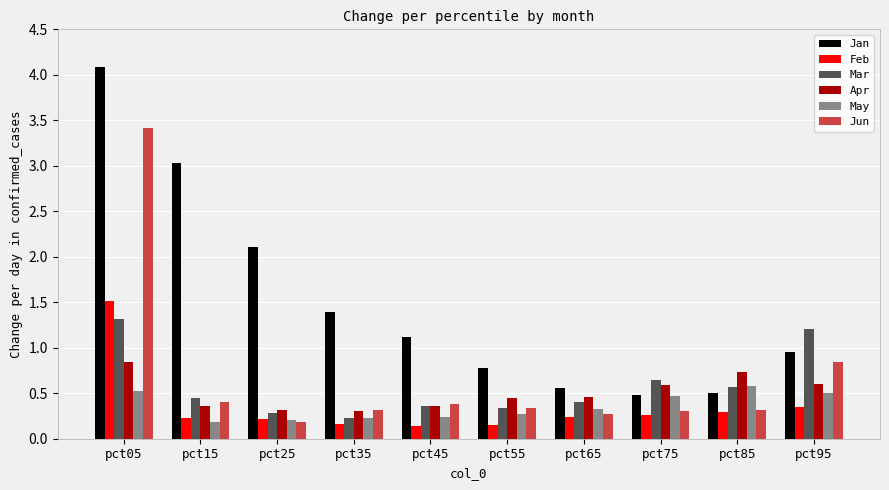

True or false: Mar has a value of 0.9 at pct05.

False